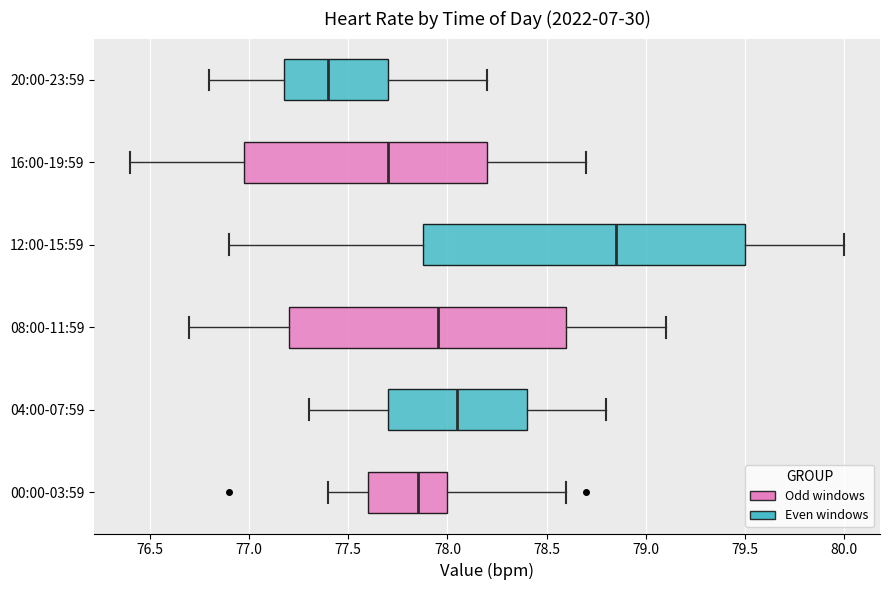

Reading bottom to top, transcribe this box plot: for each box, give where its median line is, the range the box spans, and where its two whiskers end, as read against the x-axis. The values are not printed on the chart, so give them approximately, as read against the axis.

00:00-03:59: median 77.85, box 77.60 to 78.00, whiskers 77.40 to 78.60
04:00-07:59: median 78.05, box 77.70 to 78.40, whiskers 77.30 to 78.80
08:00-11:59: median 77.95, box 77.20 to 78.60, whiskers 76.70 to 79.10
12:00-15:59: median 78.85, box 77.90 to 79.50, whiskers 76.90 to 80.00
16:00-19:59: median 77.70, box 77.00 to 78.20, whiskers 76.40 to 78.70
20:00-23:59: median 77.40, box 77.20 to 77.70, whiskers 76.80 to 78.20